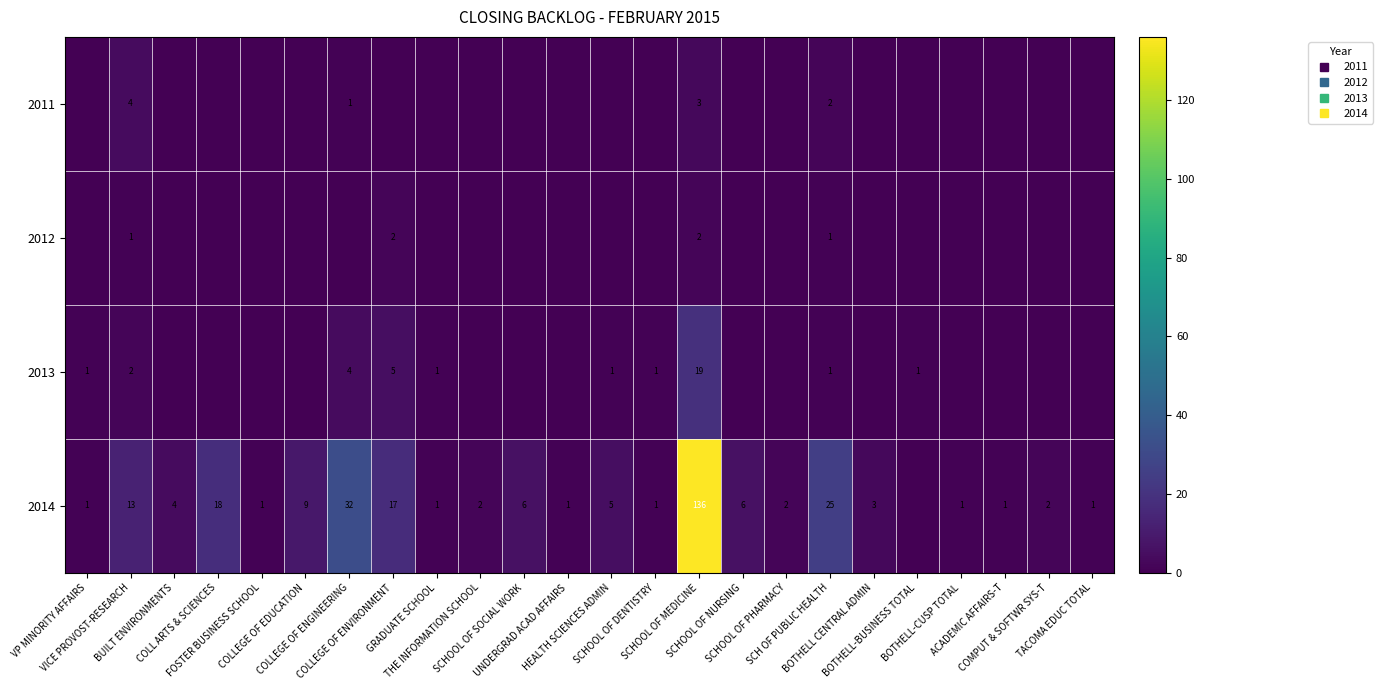

The 2012 series shows 2 at COLLEGE OF ENVIRONMENT. True or false?

True